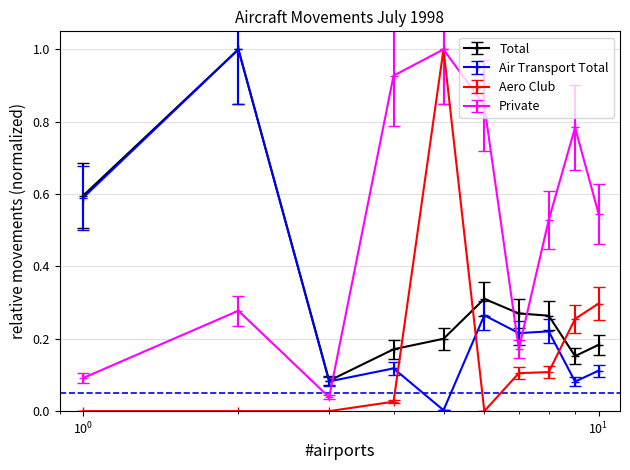

How many times do Total and Aero Club cross each other?

3